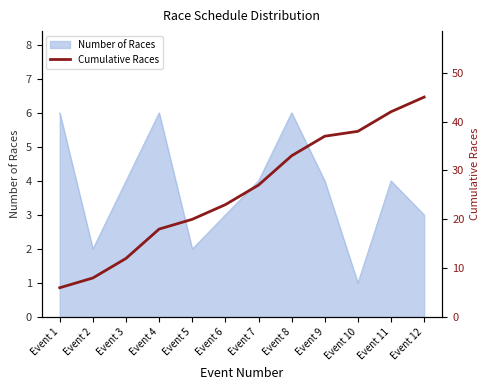

The Number of Races series shows 5 at Event 6. True or false?

False